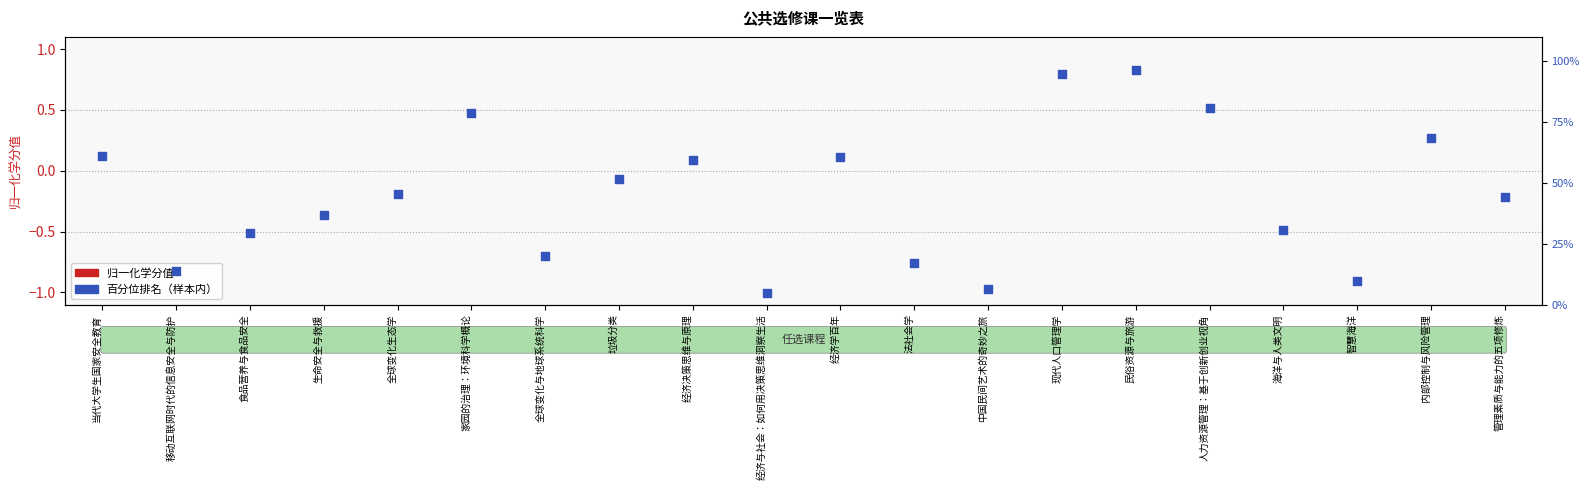

Which series has the largest total across all categories?

百分位排名